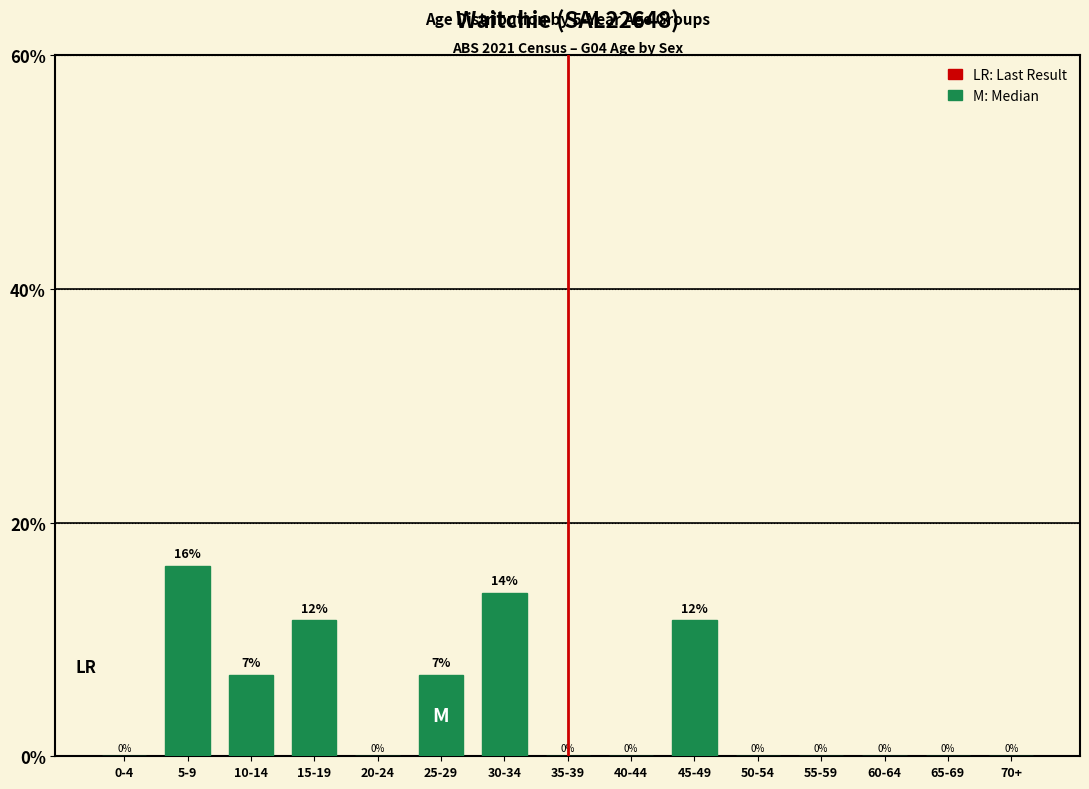

What is the maximum value shown in the chart?

16.3